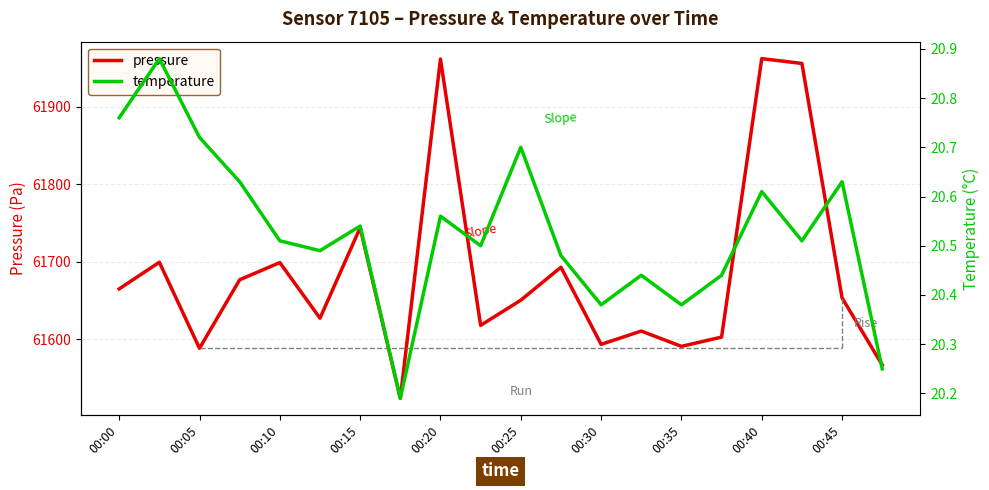

At which label is pressure closest to 61742?

00:15